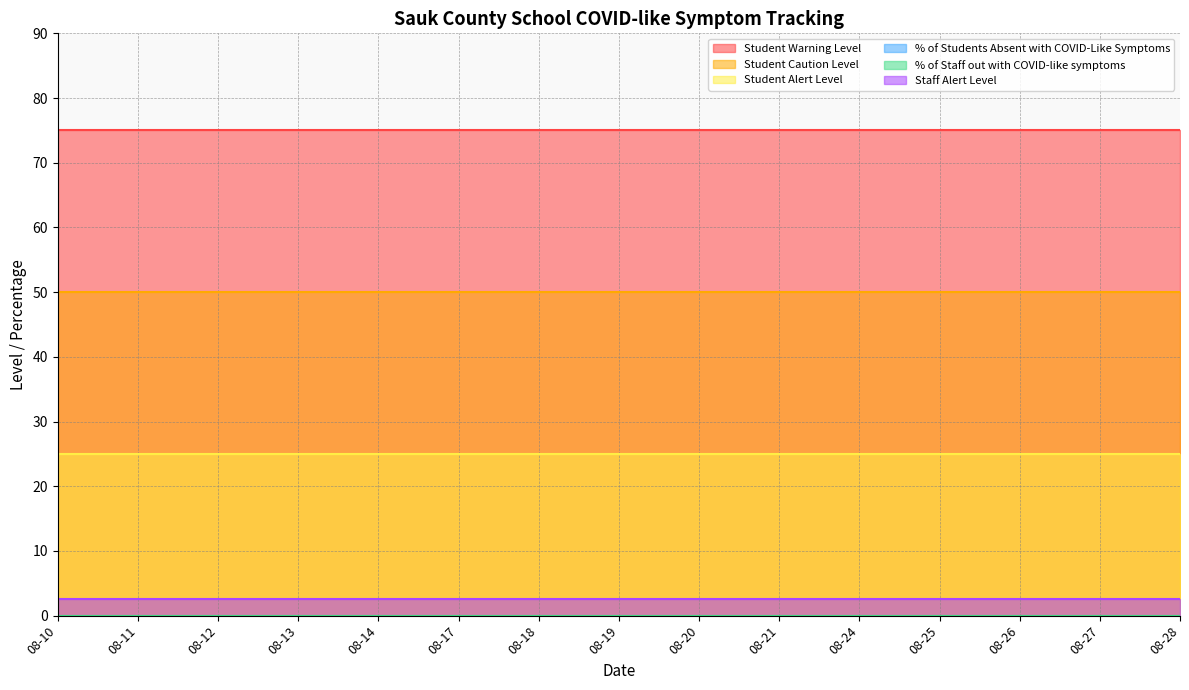

True or false: Student Warning Level and % of Students Absent with COVID-Like Symptoms intersect in this chart.

False